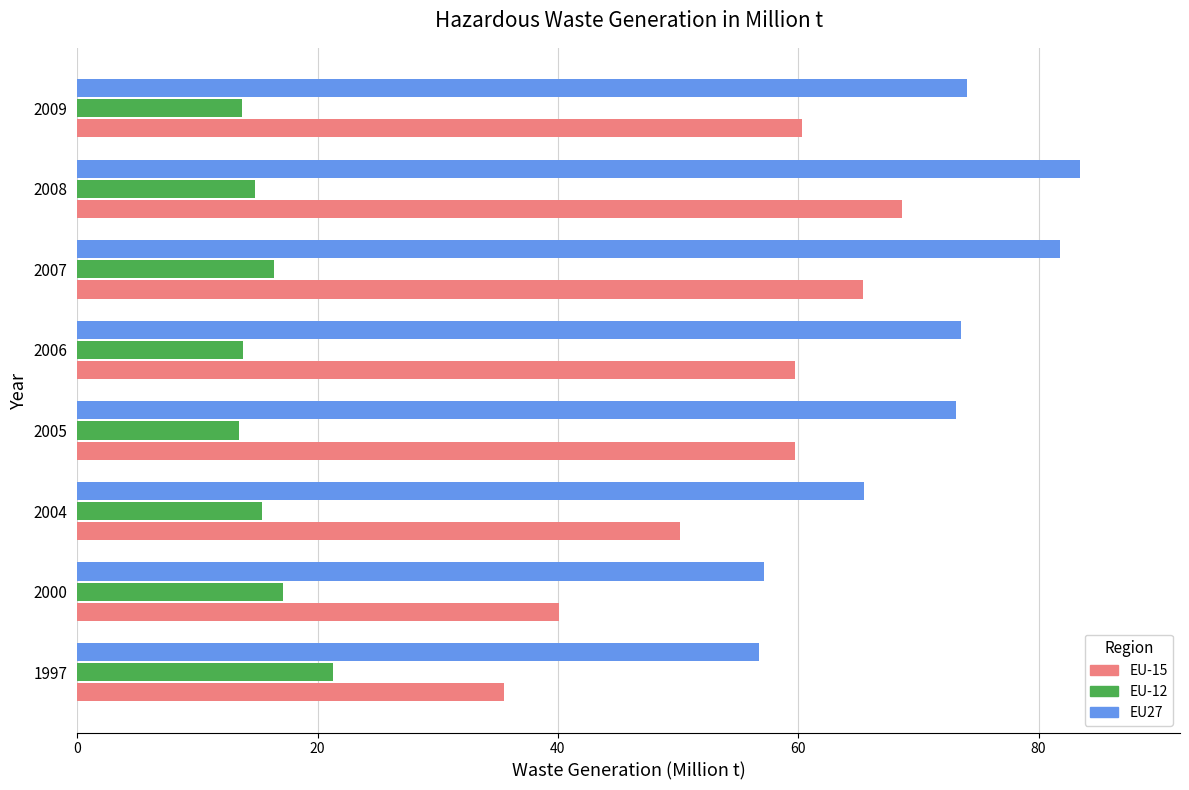

Rank the series by their average value, from lowest to highest.

EU-12, EU-15, EU27